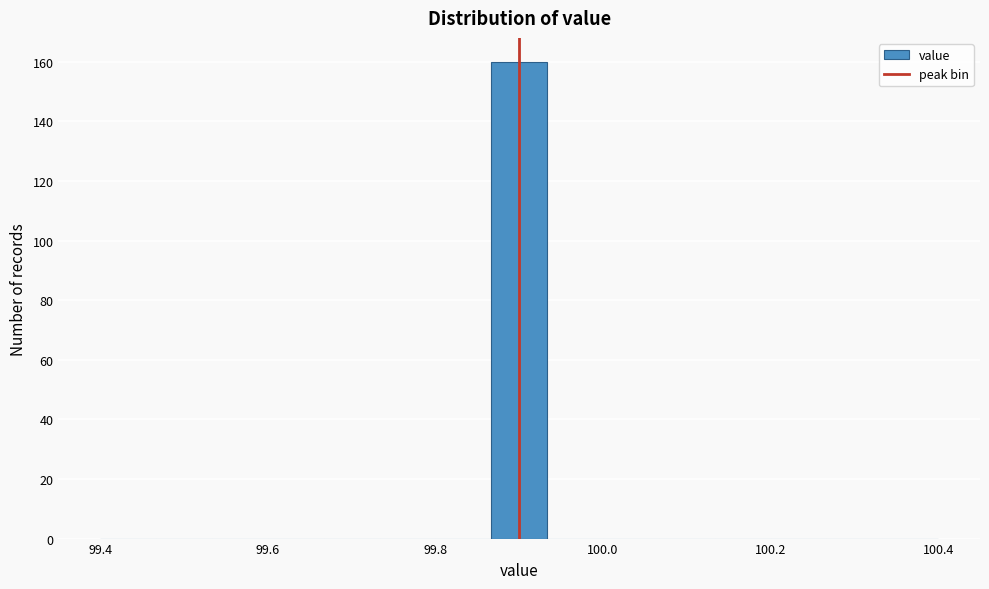

Read against the x-axis, roughly where is the centre of the tallest bar?

99.90